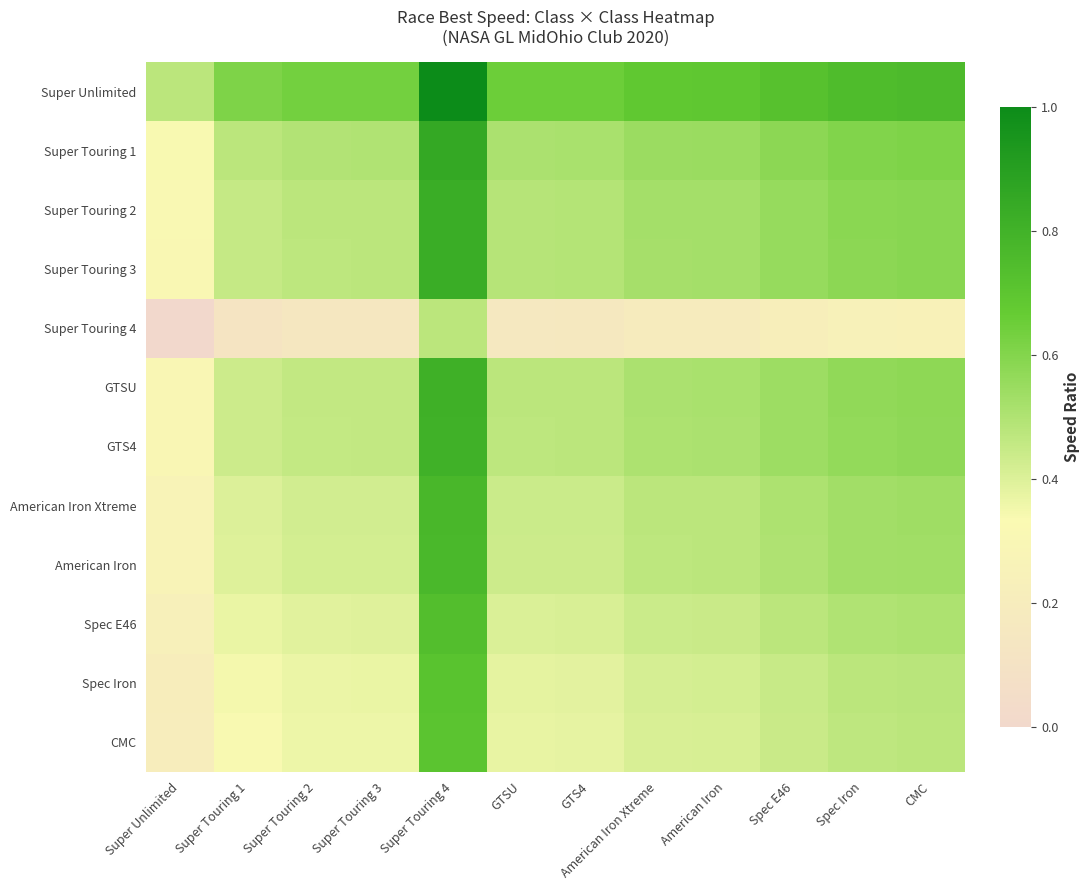

List the series in order of their peak value, lowest first.

Super Touring 4, CMC, Spec Iron, Spec E46, American Iron, American Iron Xtreme, GTS4, GTSU, Super Touring 3, Super Touring 2, Super Touring 1, Super Unlimited